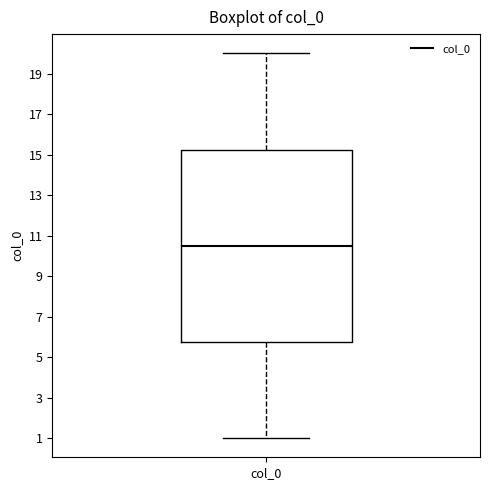

Transcribe this box plot: give where the median line is, the range the box spans, and where the two whiskers end, as read against the y-axis. The values are not printed on the chart, so give them approximately, as read against the axis.

median 10.6, box 5.8 to 15.2, whiskers 1.0 to 20.0